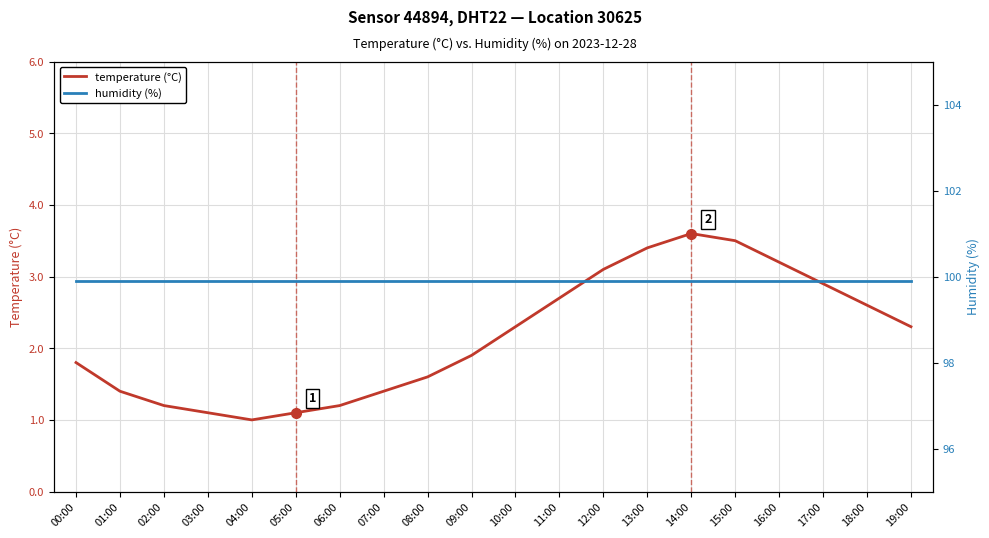

What position from the left is 09:00?

10